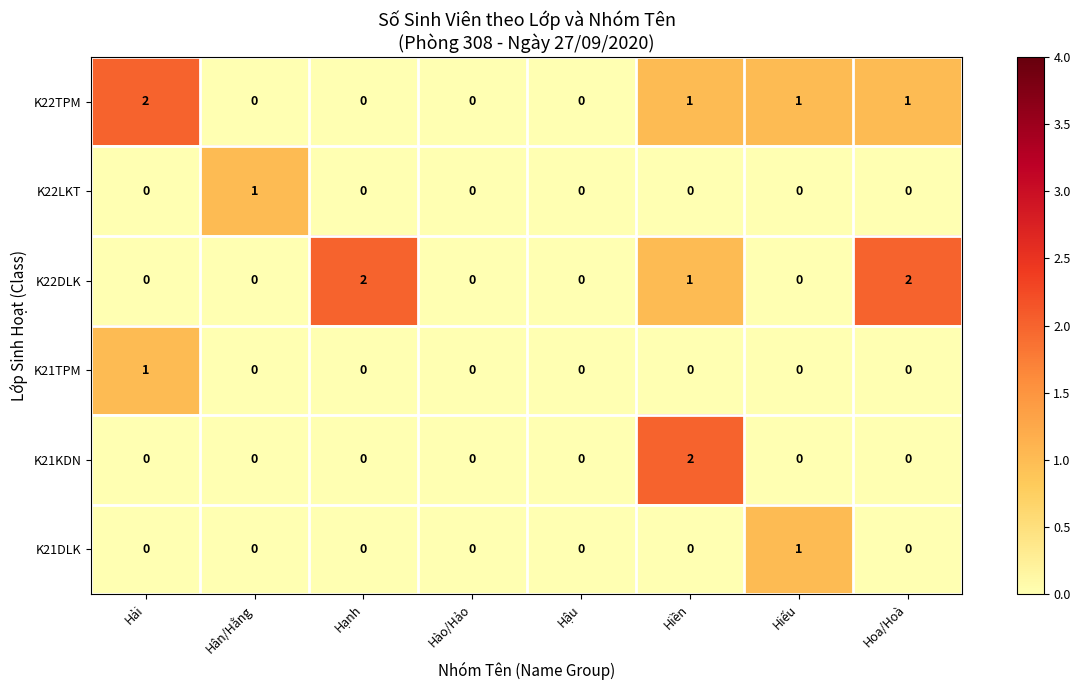

Count the K21TPM values in the range 0 to 1.

8